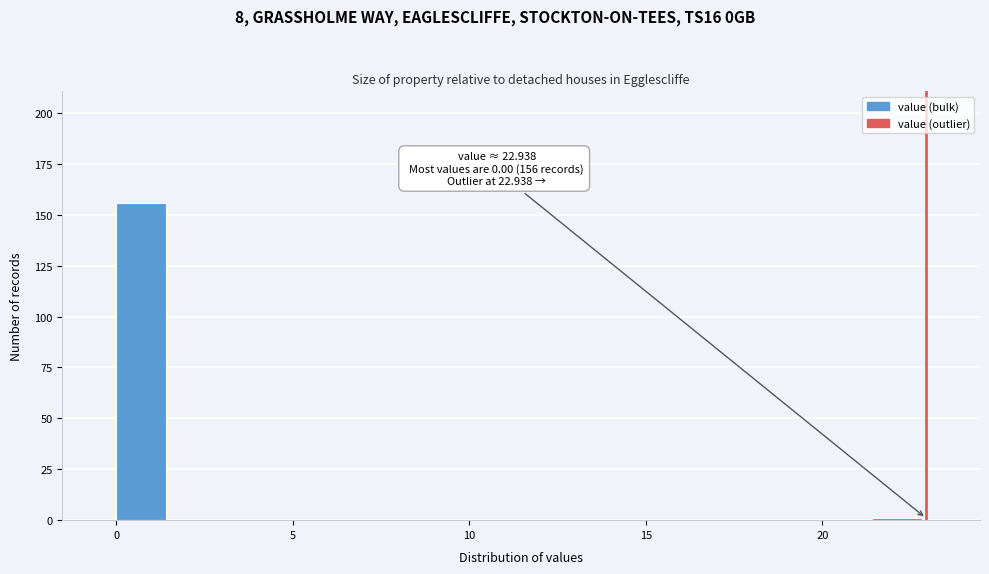

Around what value on the x-axis is the tallest bar? Give the approximate position of its centre, as read against the axis.

0.5